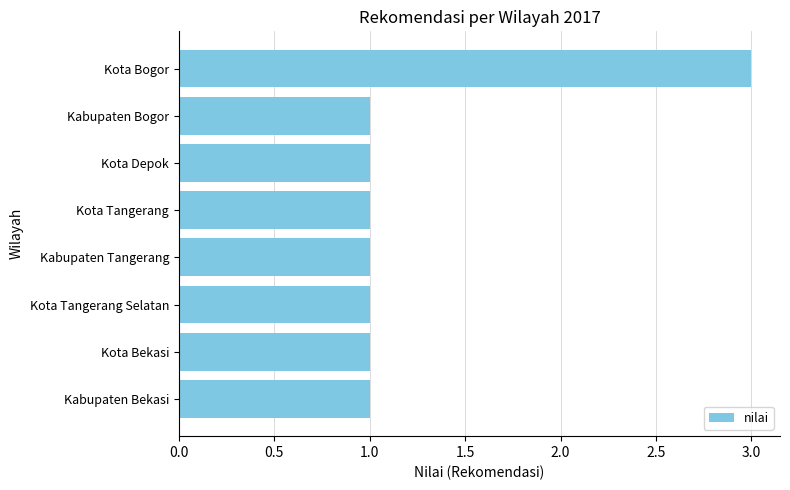

Approximately how many times larger is the value at Kota Bekasi compared to Kota Tangerang?

1.0